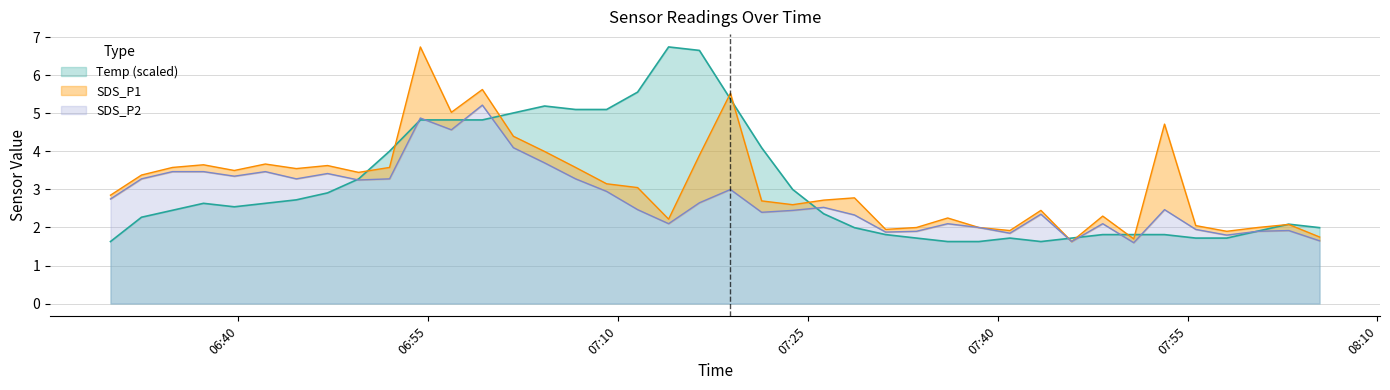

Where do Temp and SDS_P1 first cross each other?

2023/08/26 06:49:30 and 2023/08/26 06:51:57